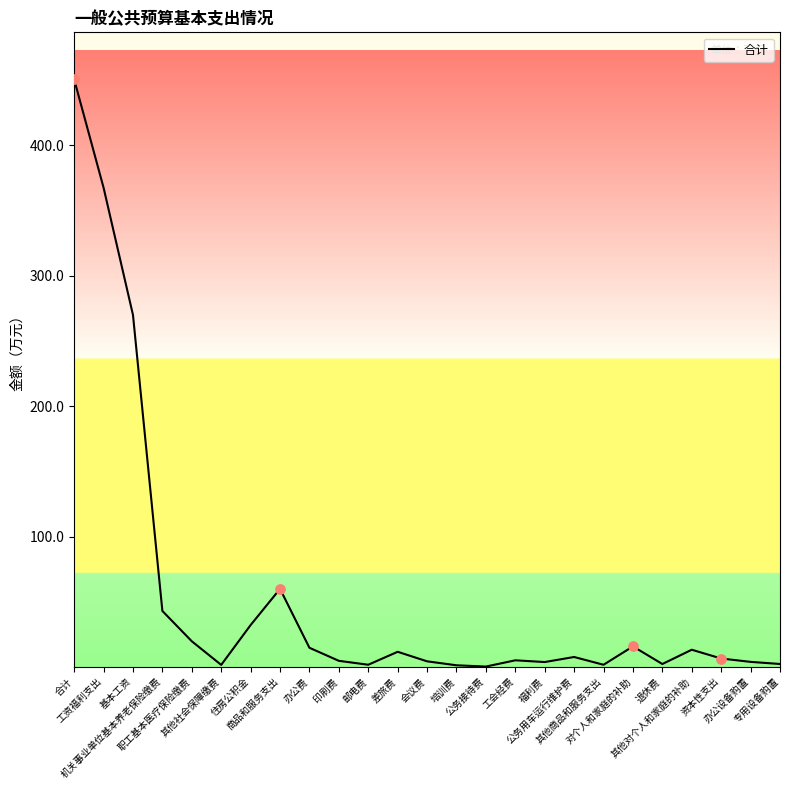

What is the change in value from 机关事业单位基本养老保险缴费 to 商品和服务支出?

+16.9